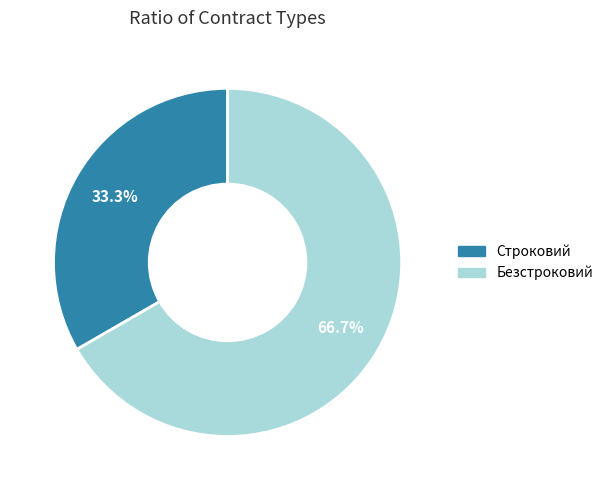

To the nearest percent, what is the difference between the Безстроковий and Строковий slice percentages?

33%